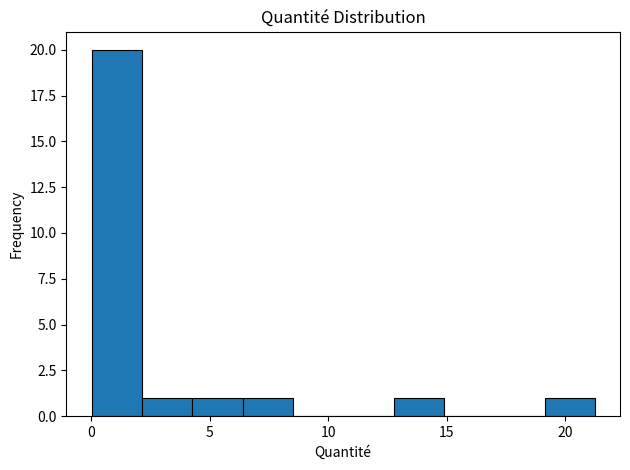

Reading left to right, list every bar in this chart as the range it spans on the x-axis followed by its height. Neither the bar edges nor the heights are printed on the chart, so give them approximately, as read against the axes.

0.0 to 2.0: 20
2.0 to 4.5: 1
4.5 to 6.5: 1
6.5 to 8.5: 1
8.5 to 10.5: 0
10.5 to 13.0: 0
13.0 to 15.0: 1
15.0 to 17.0: 0
17.0 to 19.0: 0
19.0 to 21.5: 1